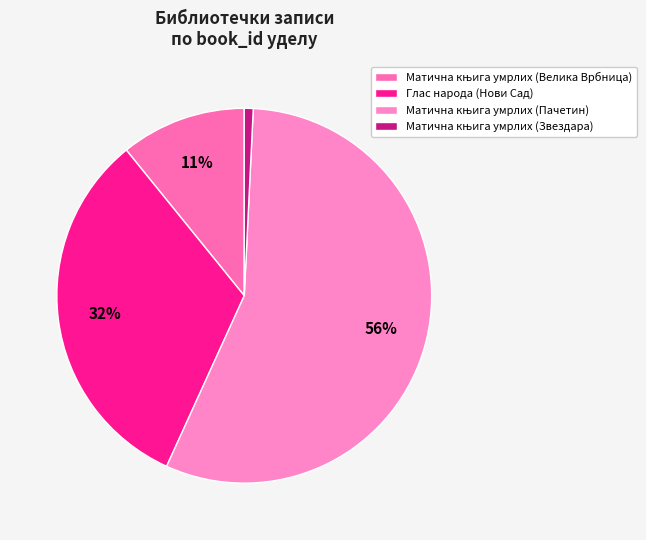

To the nearest percent, what is the combined percentage of Матична књига умрлих (Велика Врбница) and Глас народа (Нови Сад)?

43%